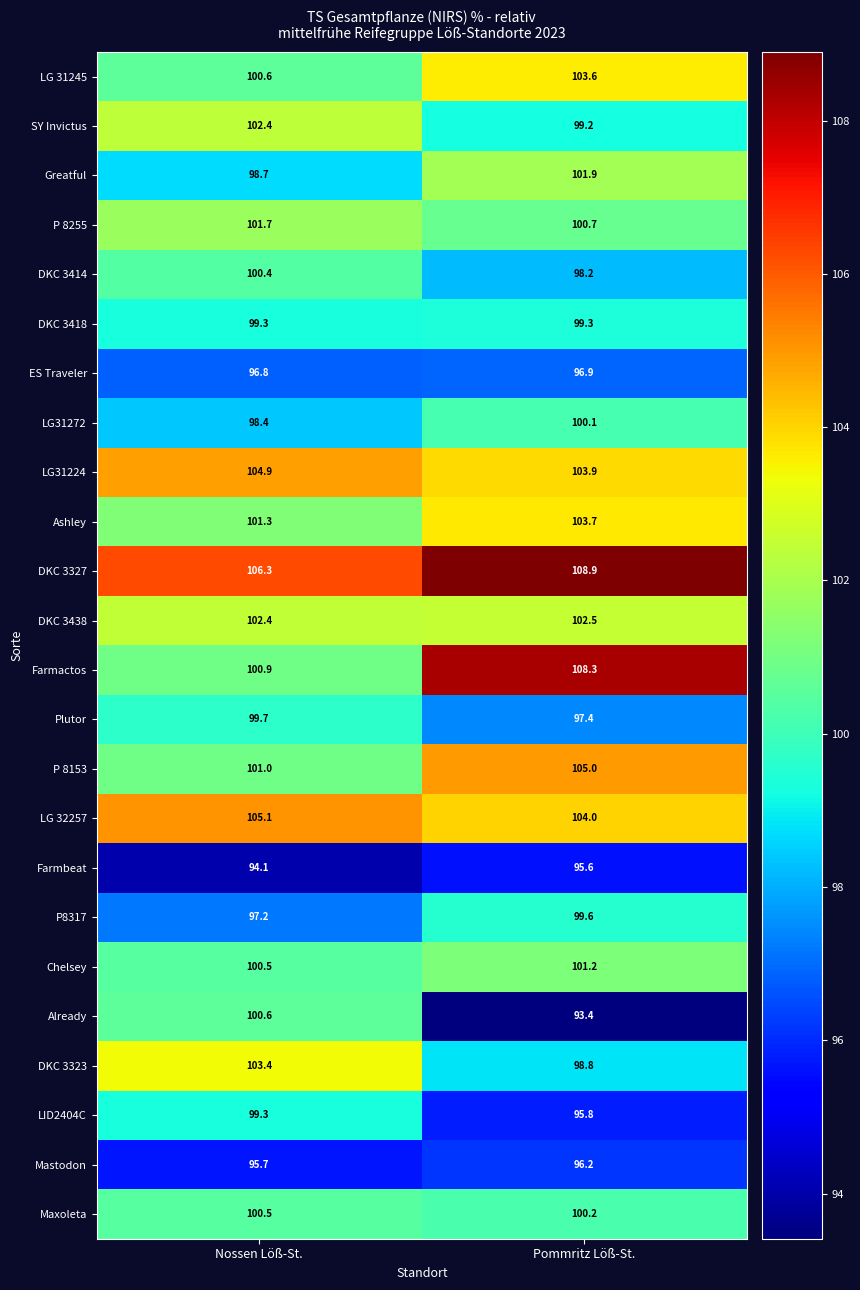

Which series has the widest spread of values?

Farmactos